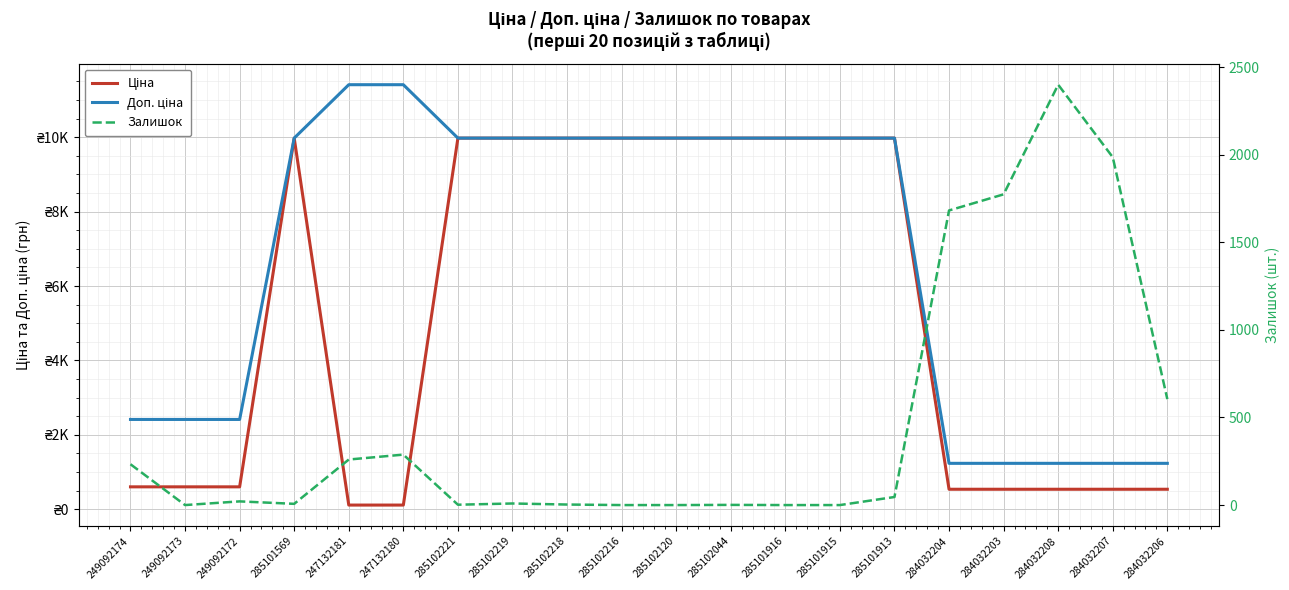

Reading right to left, what are all the values shown in this chart?

Ціна: 539.0	539.0	539.0	539.0	539.0	9975.0	9975.0	9975.0	9975.0	9975.0	9975.0	9975.0	9975.0	9975.0	114.1	114.1	9975.0	603.7	603.7	603.7
Доп. ціна: 1235.4	1235.4	1235.4	1235.4	1235.4	9975.0	9975.0	9975.0	9975.0	9975.0	9975.0	9975.0	9975.0	9975.0	11410.0	11410.0	9975.0	2414.8	2414.8	2414.8
Залишок: 605.0	1986.0	2400.0	1774.0	1682.0	46.0	0.0	0.0	1.0	0.0	0.0	3.0	9.0	2.0	288.0	260.0	7.0	21.0	0.0	233.0